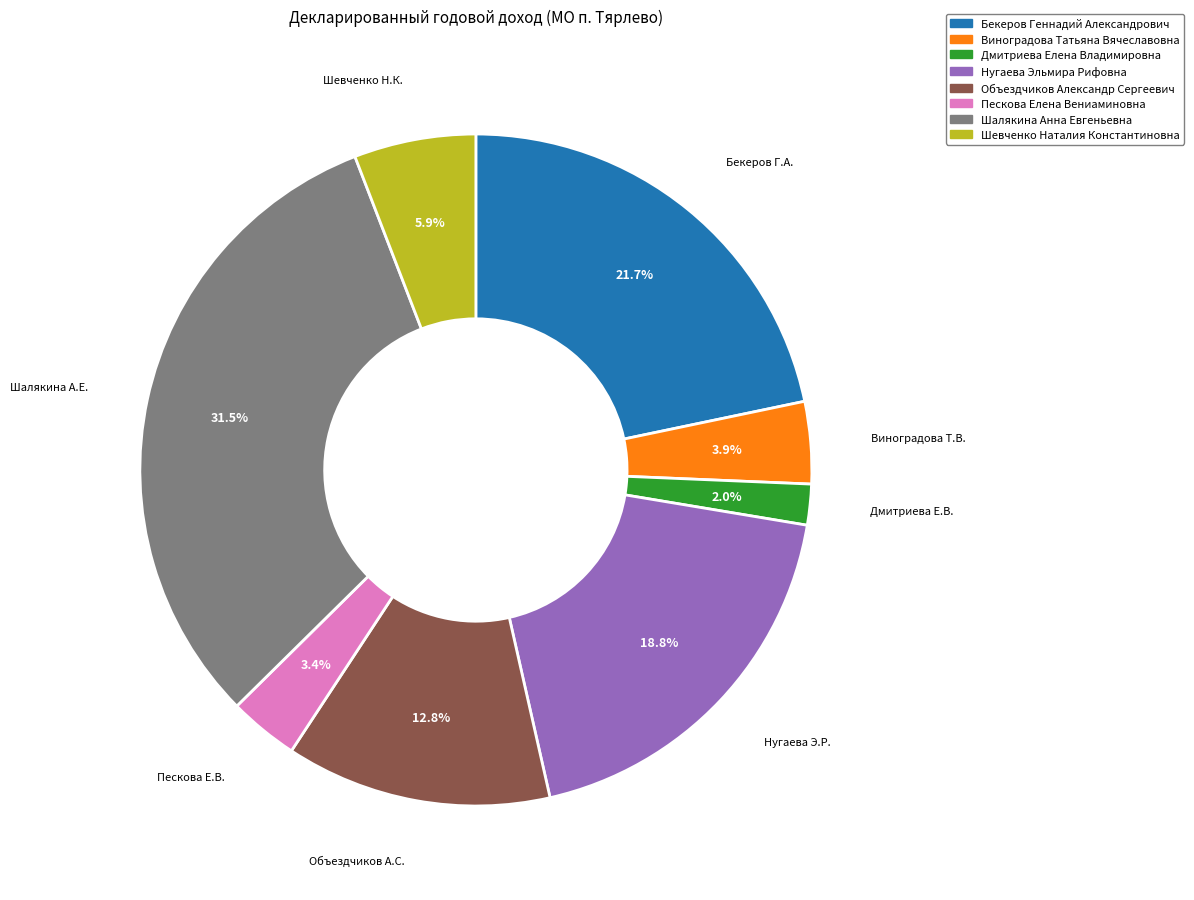

Does any single category account for the majority?

No